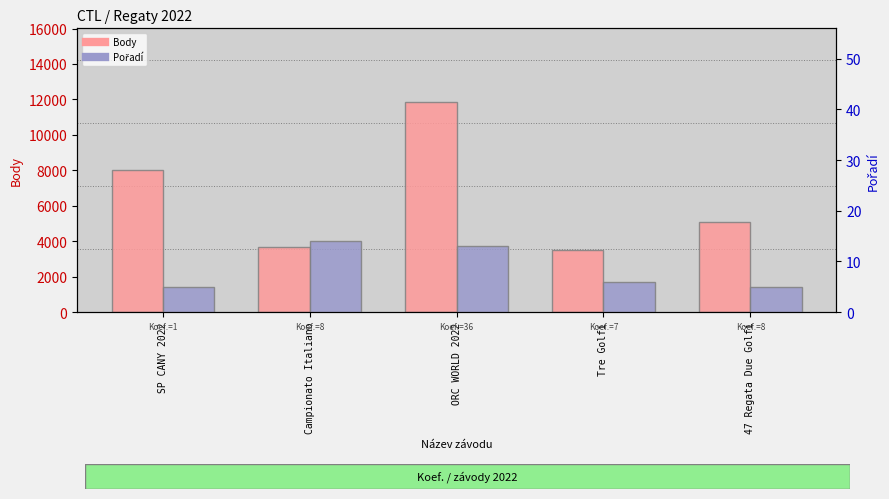

What is the difference between the highest and lowest values at Campionato Italiano?

3666